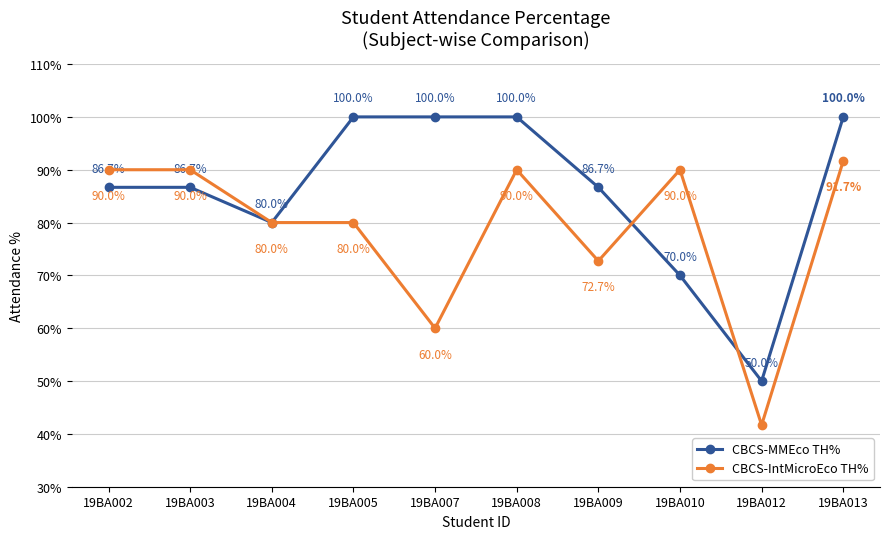

The value of CBCS-MMEco TH% at 19BA013 is 170.6. True or false?

False